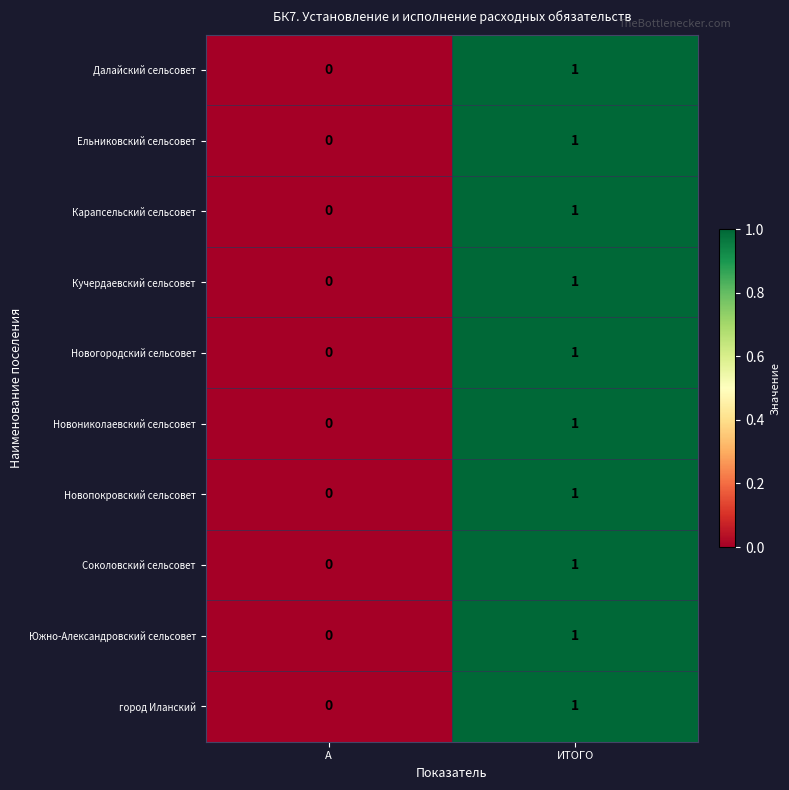

At which label does Соколовский сельсовет reach its minimum?

А